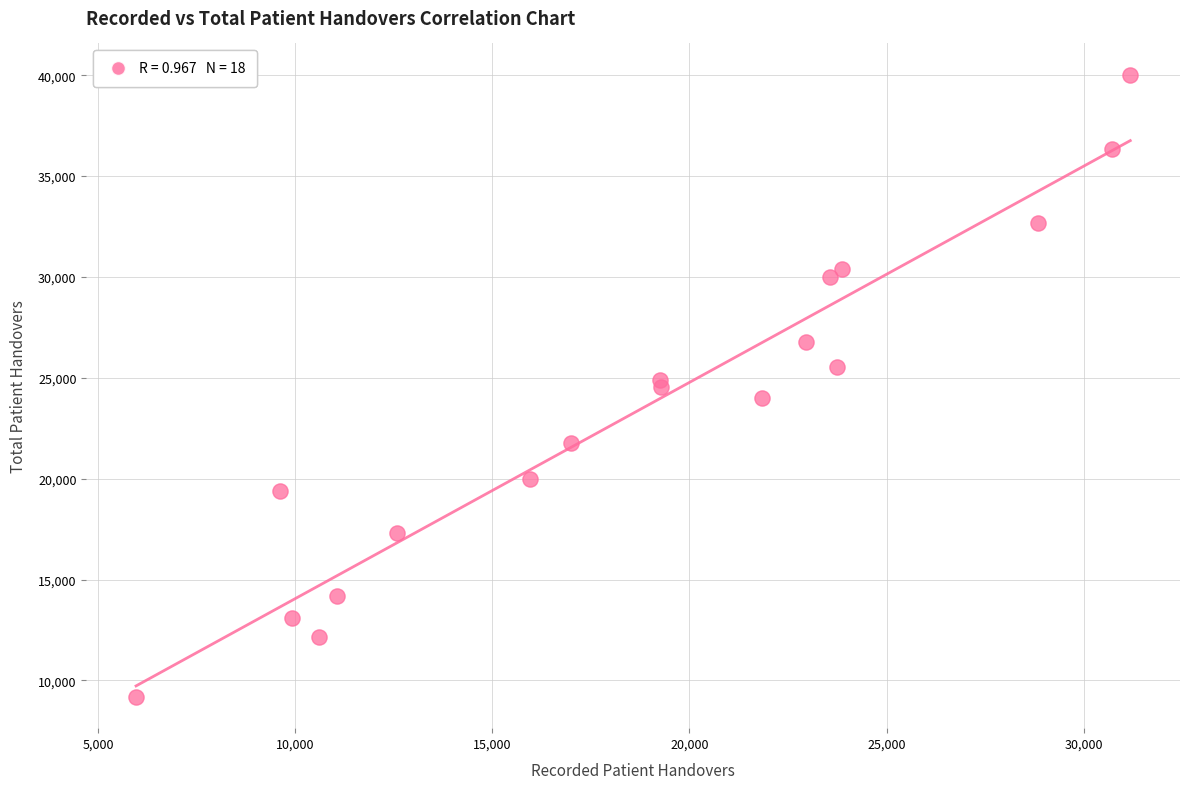

What is the range of X values (max minus min)?

25216